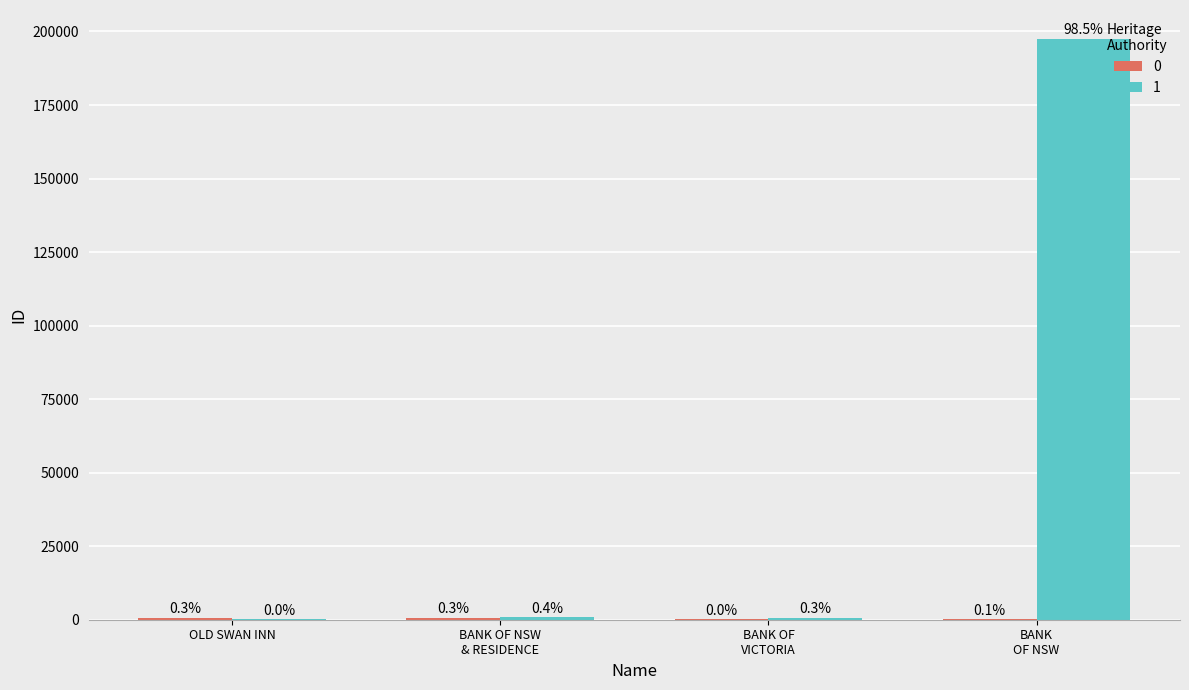

How many groups of bars are there?

4